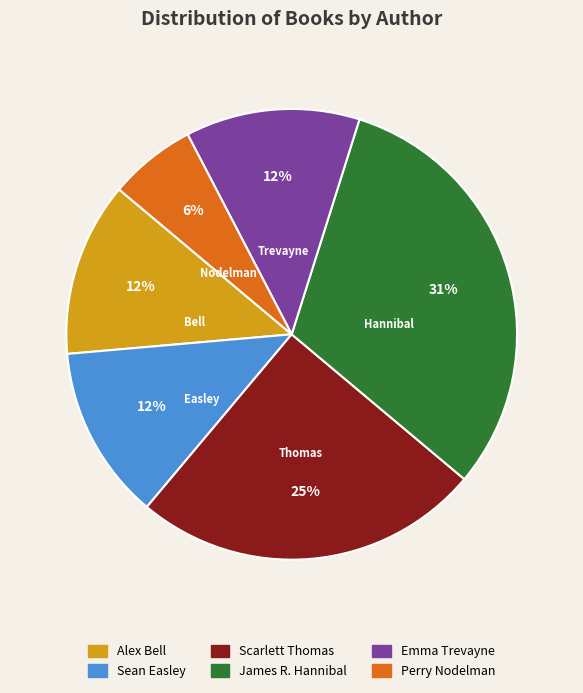

Does any single category account for the majority?

No